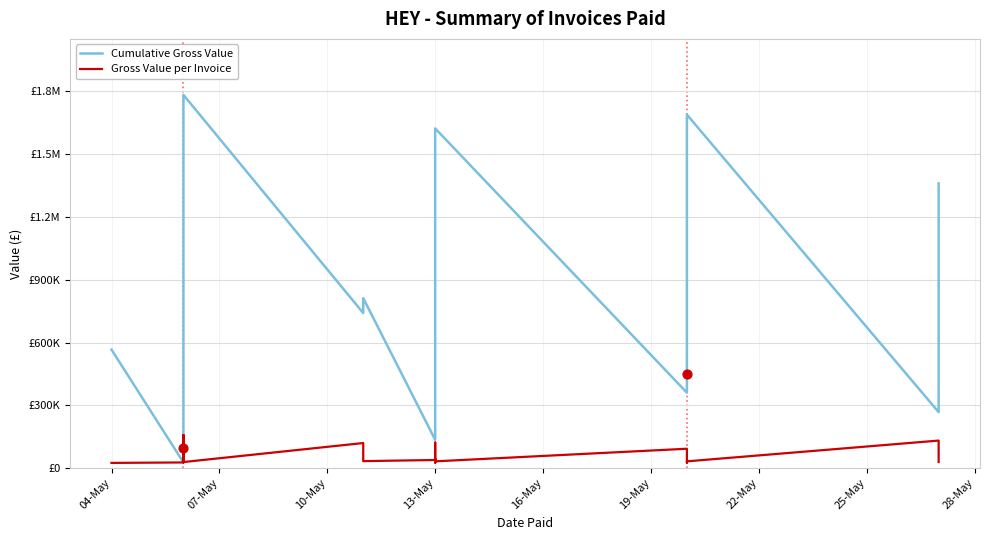

Is the value of Gross Value per Invoice at 29 greater than the value of Cumulative Gross Value at 11?

No